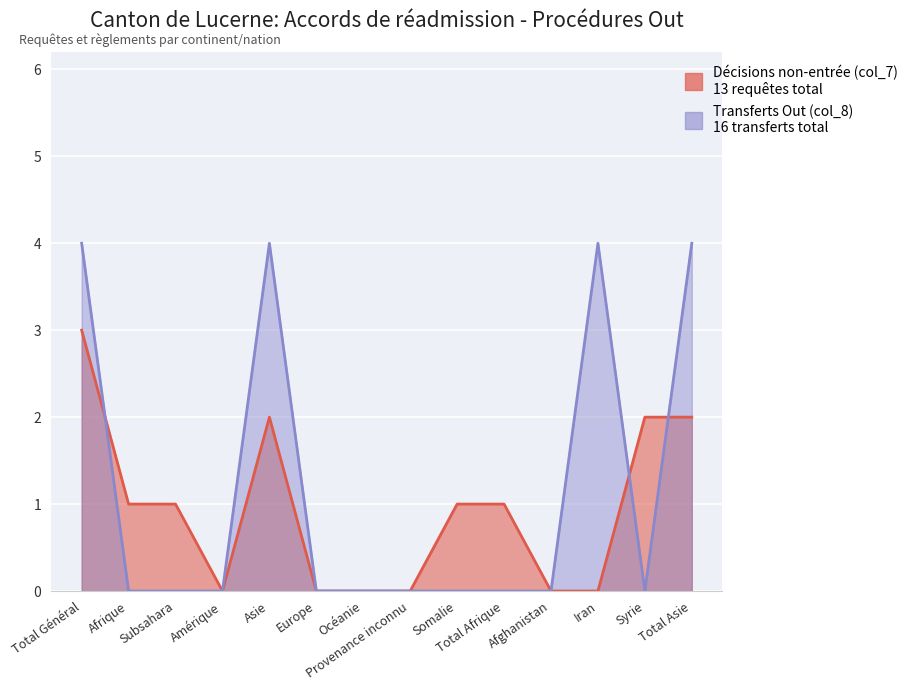

Which series has the largest total across all categories?

Transferts Procédure Out (col_8)